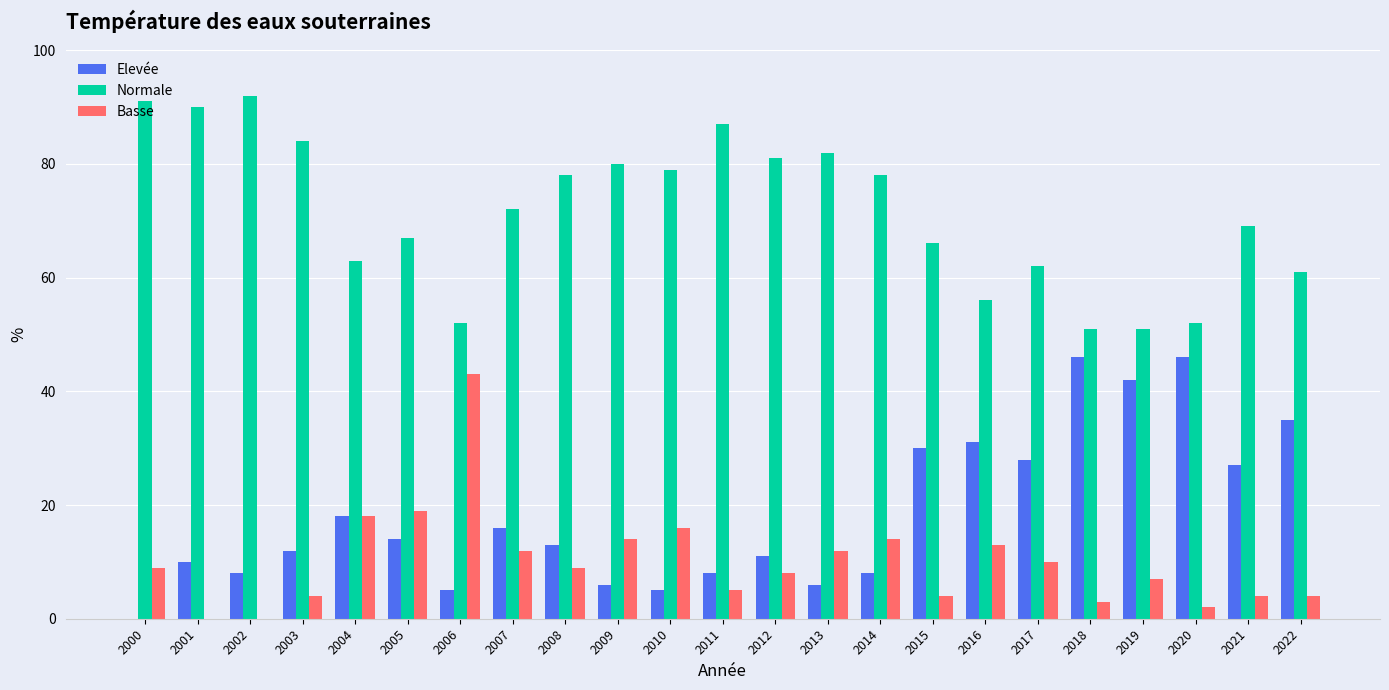

What is the total value across all series at 2015?

100